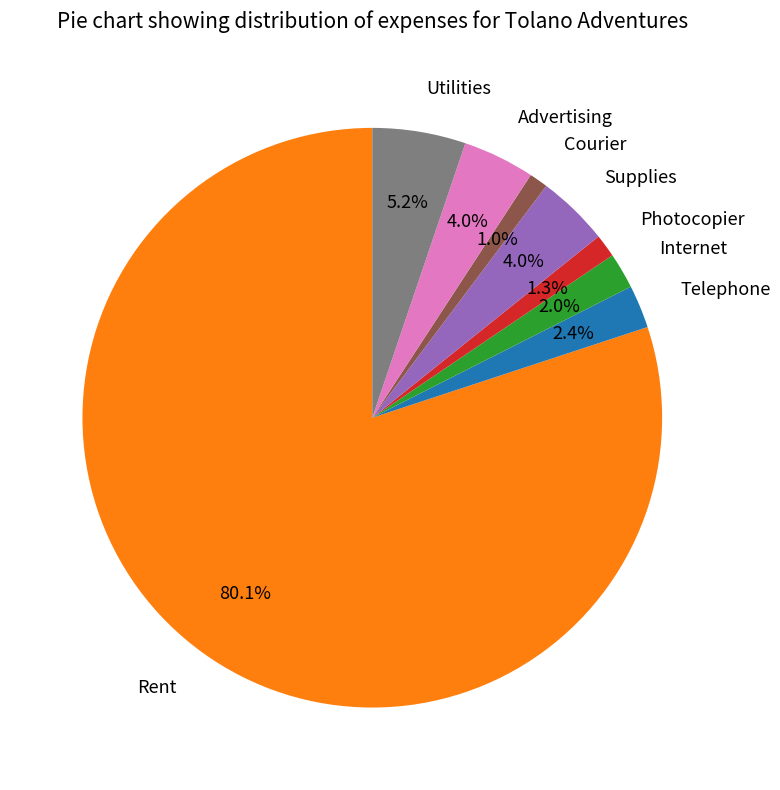

How many slices are in this pie chart?

8